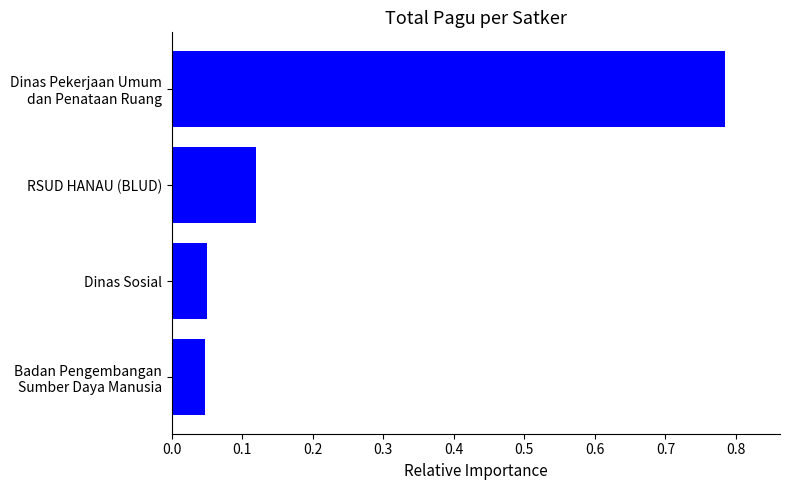

What is the change in value from Dinas Sosial to RSUD HANAU (BLUD)?

+0.1